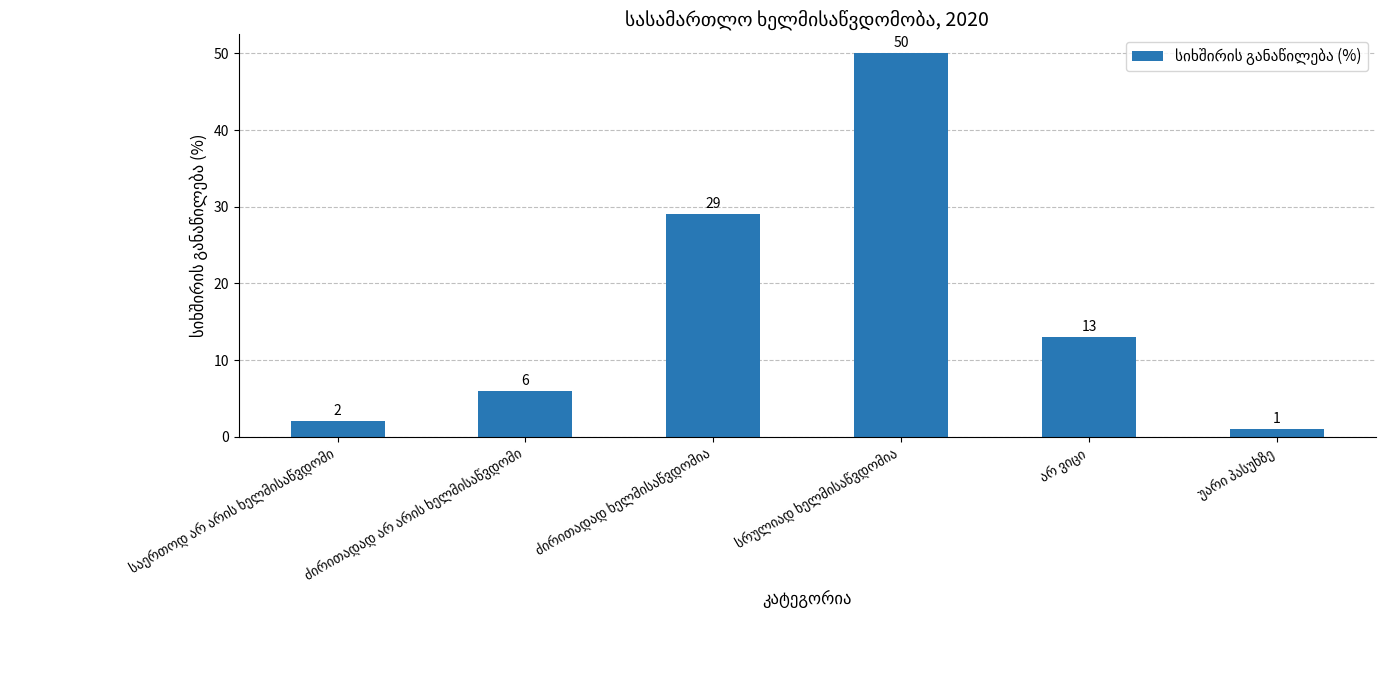

Reading left to right, what are all the values shown in this chart?

2	6	29	50	13	1